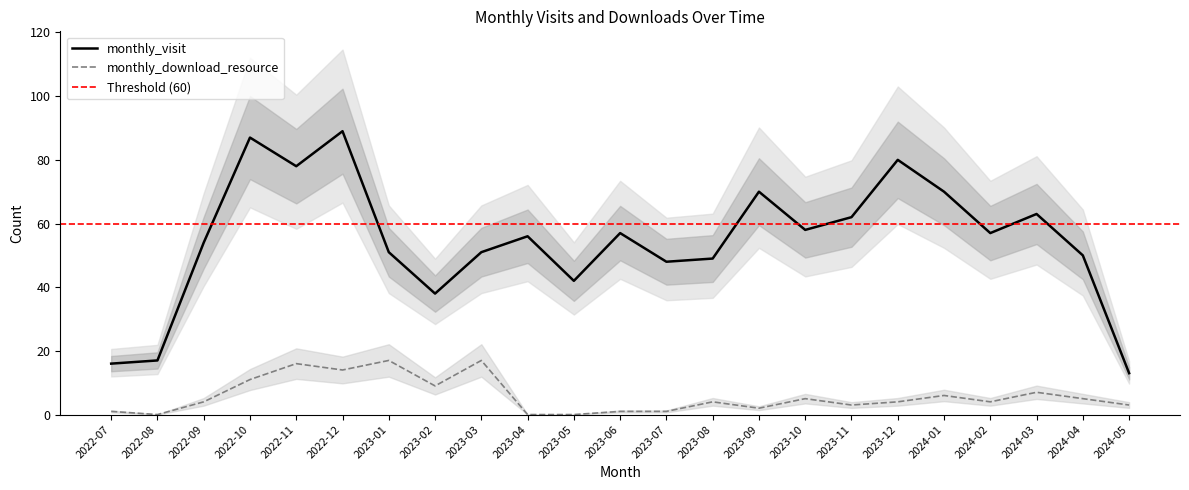

Reading left to right, what are all the values shown in this chart?

monthly_visit: 2022-07=16	2022-08=17	2022-09=54	2022-10=87	2022-11=78	2022-12=89	2023-01=51	2023-02=38	2023-03=51	2023-04=56	2023-05=42	2023-06=57	2023-07=48	2023-08=49	2023-09=70	2023-10=58	2023-11=62	2023-12=80	2024-01=70	2024-02=57	2024-03=63	2024-04=50	2024-05=13
monthly_download_resource: 2022-07=1	2022-08=0	2022-09=4	2022-10=11	2022-11=16	2022-12=14	2023-01=17	2023-02=9	2023-03=17	2023-04=0	2023-05=0	2023-06=1	2023-07=1	2023-08=4	2023-09=2	2023-10=5	2023-11=3	2023-12=4	2024-01=6	2024-02=4	2024-03=7	2024-04=5	2024-05=3